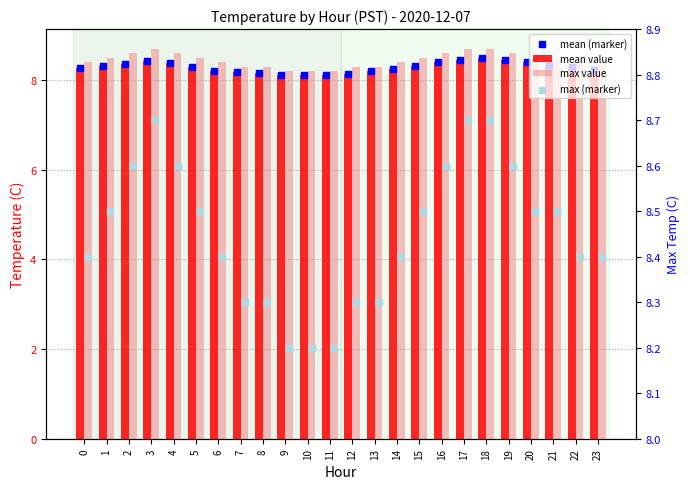

At which category is the sum across all series the highest?

18